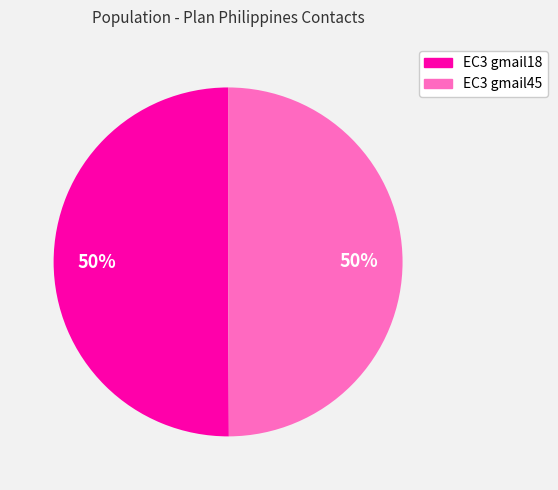

Approximately how many times larger is the value at EC3 gmail18 compared to EC3 gmail45?

1.0